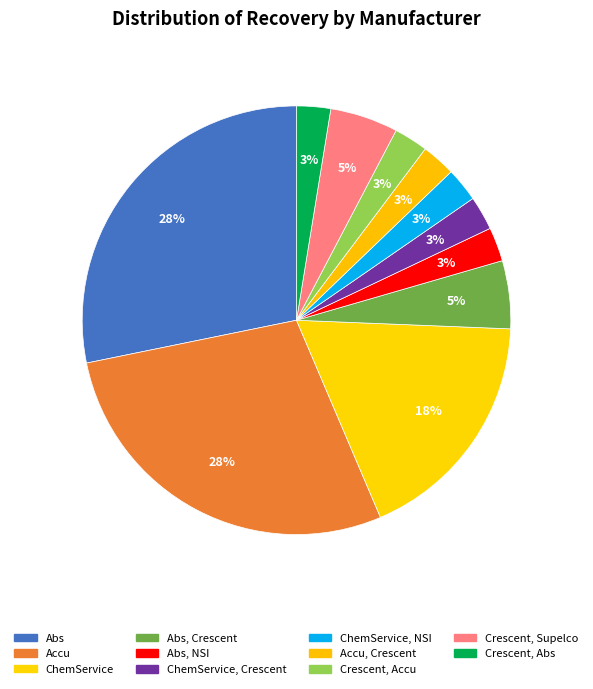

Between Abs, Crescent and Crescent, Abs, which is larger?

Abs, Crescent